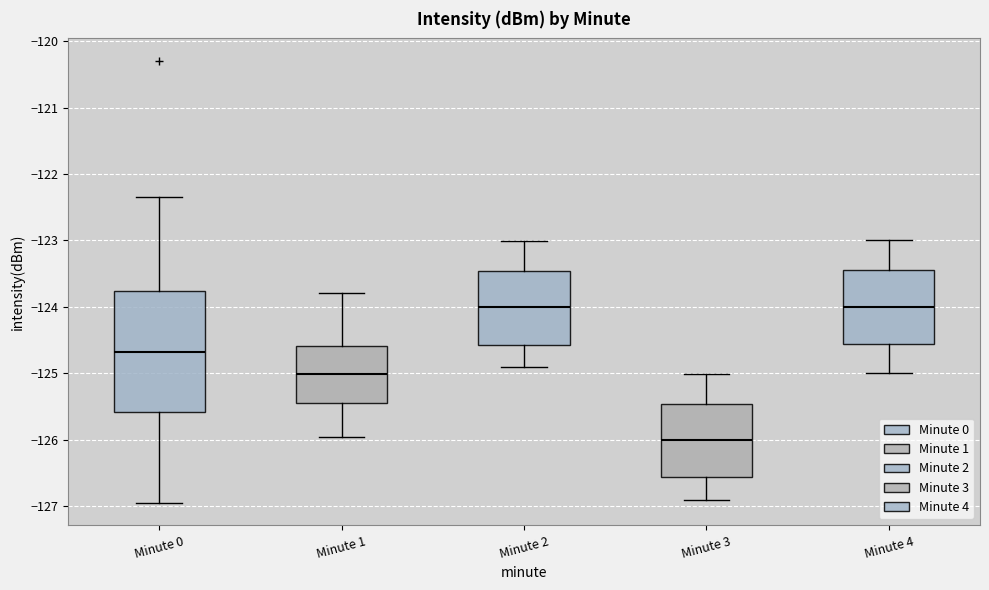

Which box is the tallest, from its lower edge to its upper edge?

Minute 0